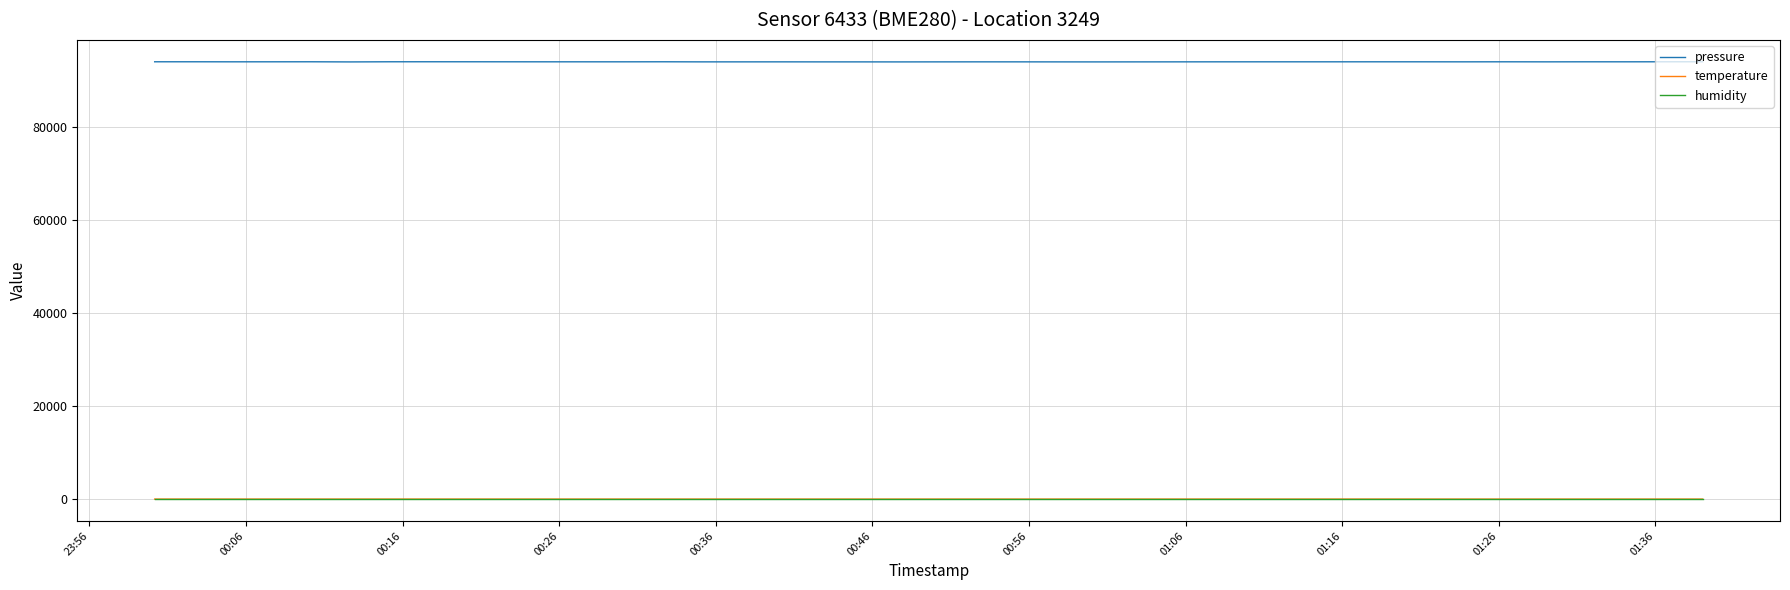

Which series has the largest range (max minus min)?

pressure